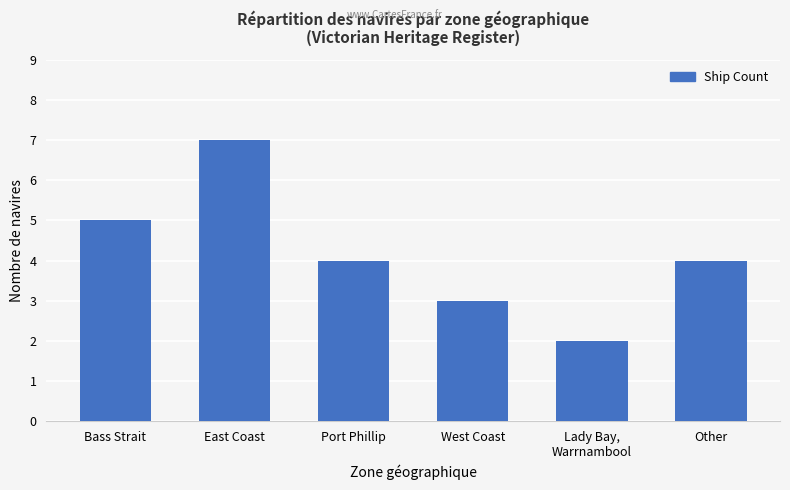

How many bars are there in total?

6